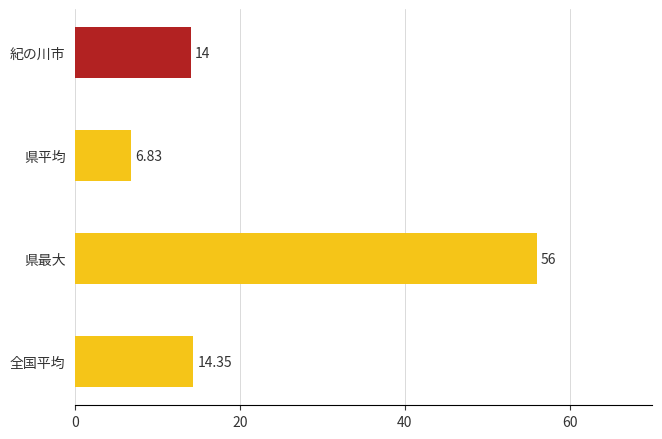

Between 全国平均 and 県平均, which is larger?

全国平均